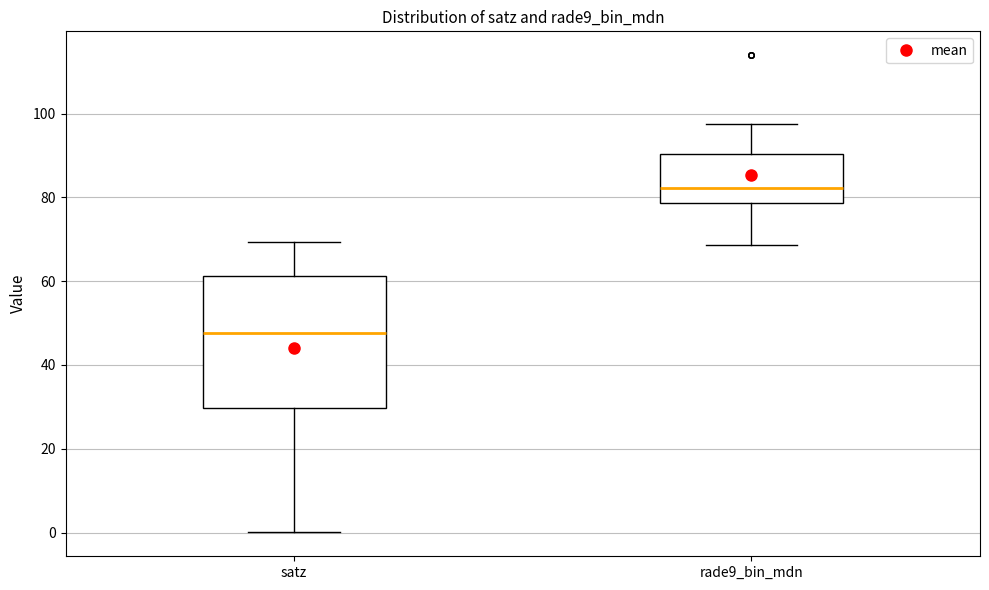

Which box has the highest median line?

rade9_bin_mdn